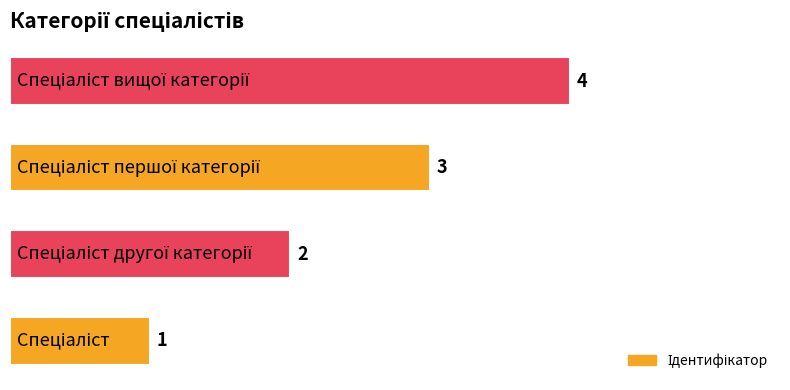

What is the sum of all values?

10